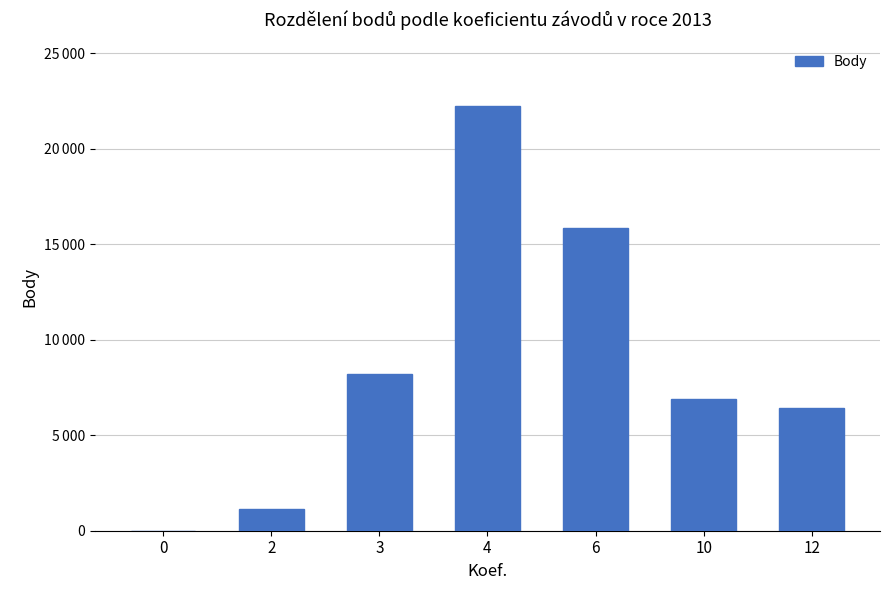

Reading right to left, transcribe all the data shown in this chart.

6435	6893	15823	22221	8204	1156	0